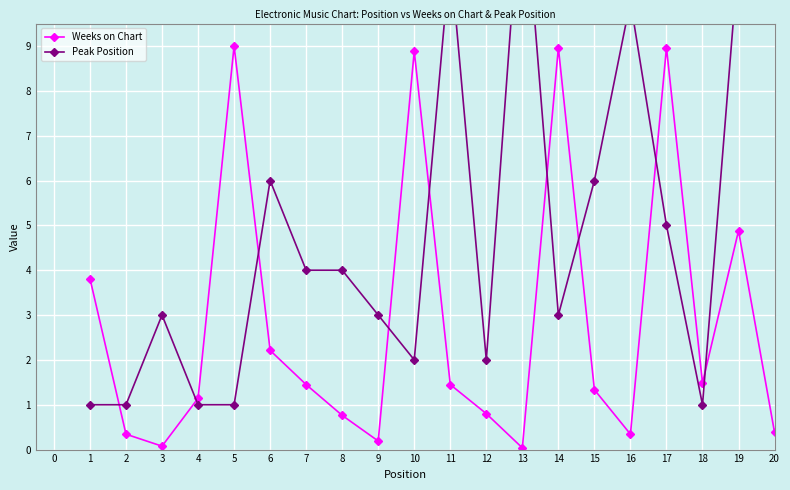

Rank the series by their maximum value, from lowest to highest.

Weeks on Chart, Peak Position